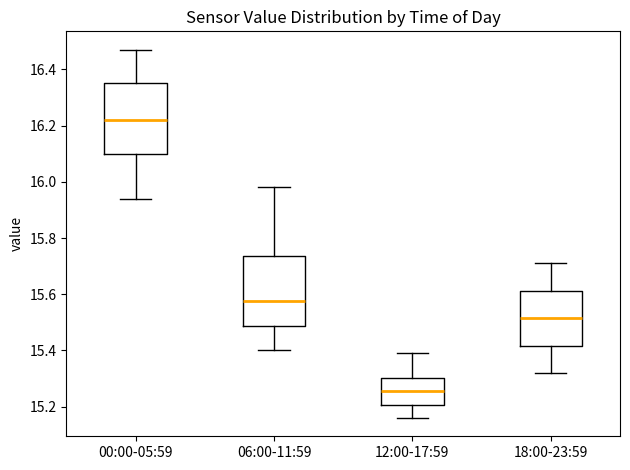

Reading left to right, transcribe this box plot: for each box, give where its median line is, the range the box spans, and where its two whiskers end, as read against the y-axis. The values are not printed on the chart, so give them approximately, as read against the axis.

00:00-05:59: median 16.22, box 16.10 to 16.36, whiskers 15.94 to 16.48
06:00-11:59: median 15.58, box 15.48 to 15.74, whiskers 15.40 to 15.98
12:00-17:59: median 15.26, box 15.20 to 15.30, whiskers 15.16 to 15.40
18:00-23:59: median 15.52, box 15.42 to 15.62, whiskers 15.32 to 15.72